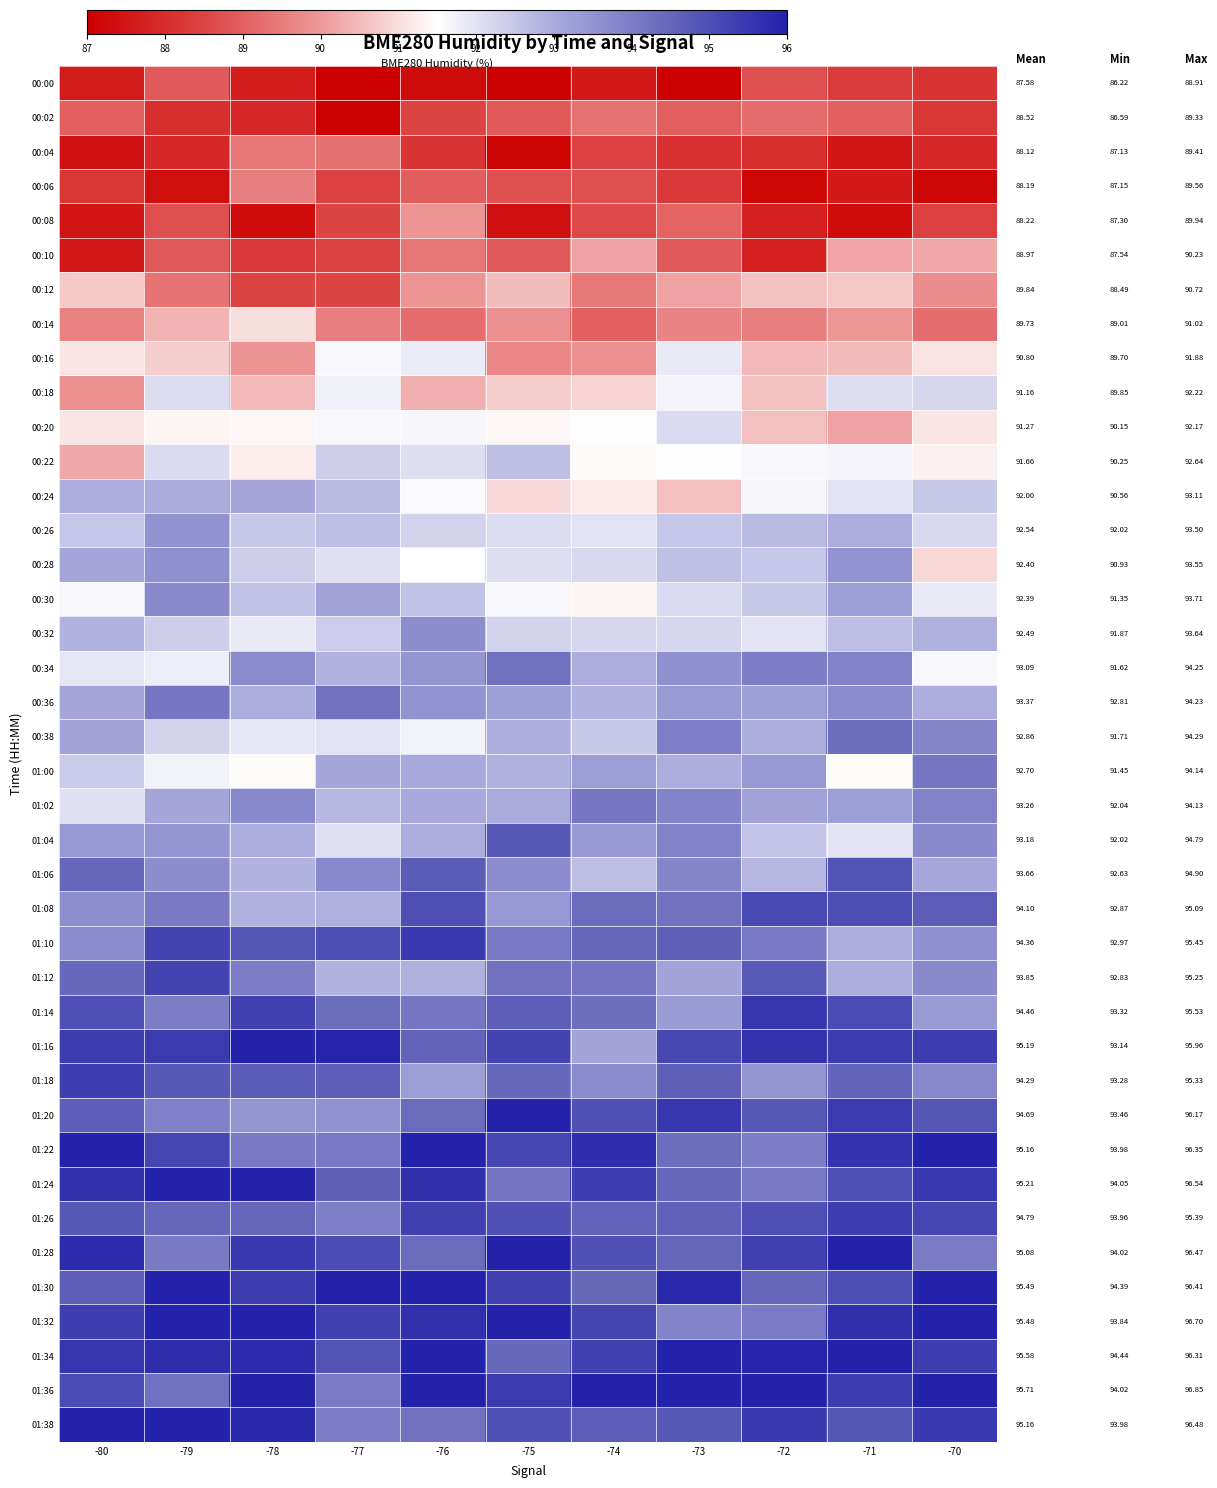

Which category has the lowest value across all series?

-73